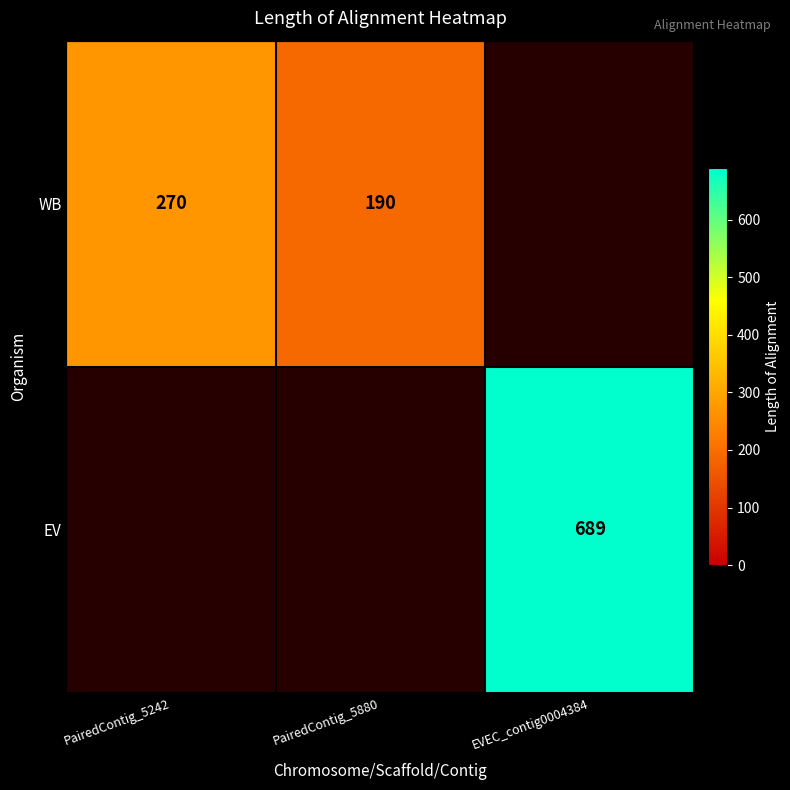

The value of EV at EVEC_contig0004384 is 140. True or false?

False